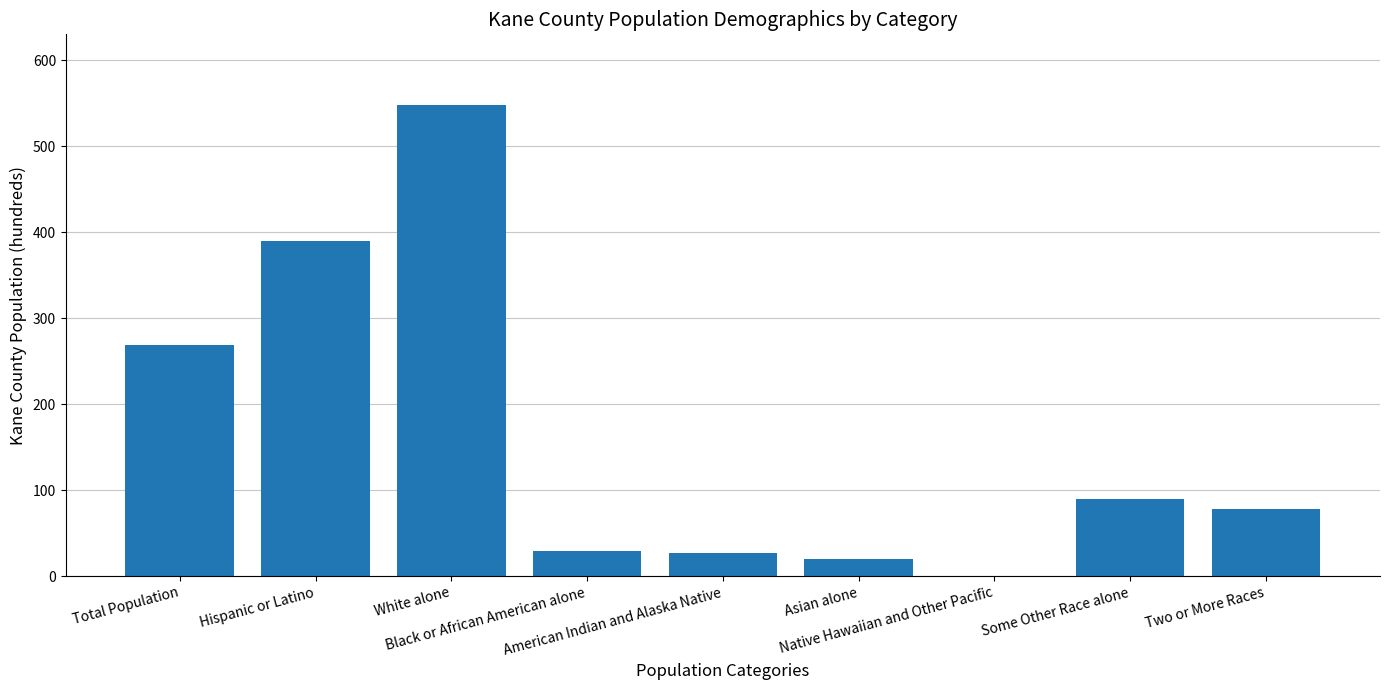

What is the greatest value displayed?

548